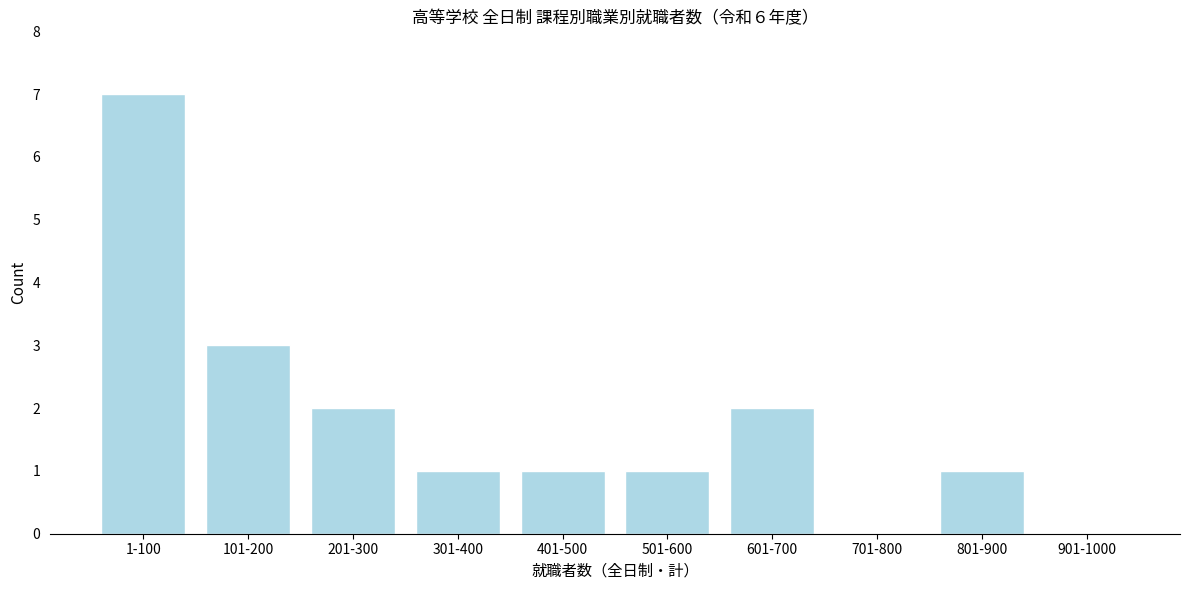

Reading left to right, transcribe all the data shown in this chart.

1-100=7	101-200=3	201-300=2	301-400=1	401-500=1	501-600=1	601-700=2	701-800=0	801-900=1	901-1000=0